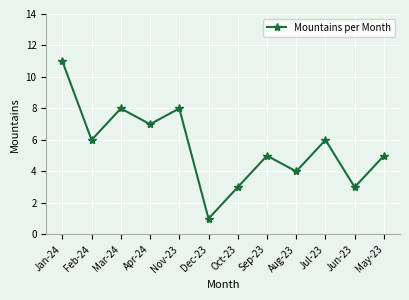

The value at Sep-23 is 8. True or false?

False